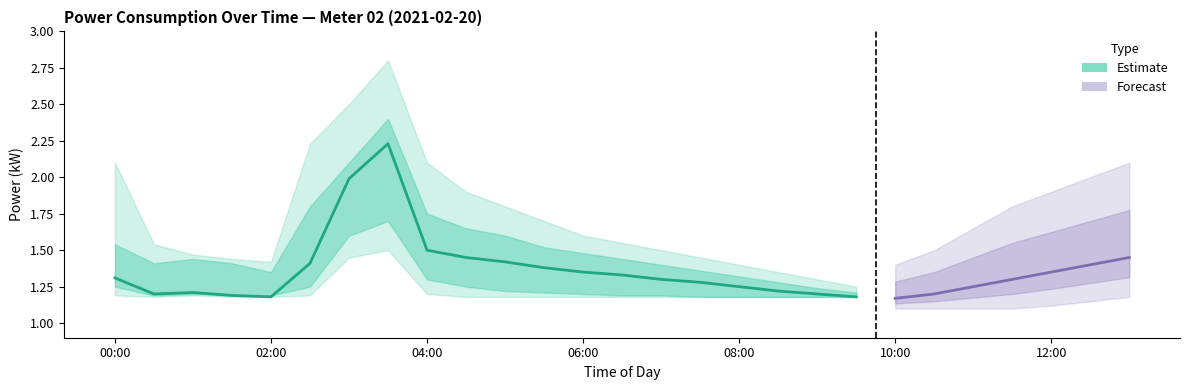

At which category is the sum across all series the highest?

03:30